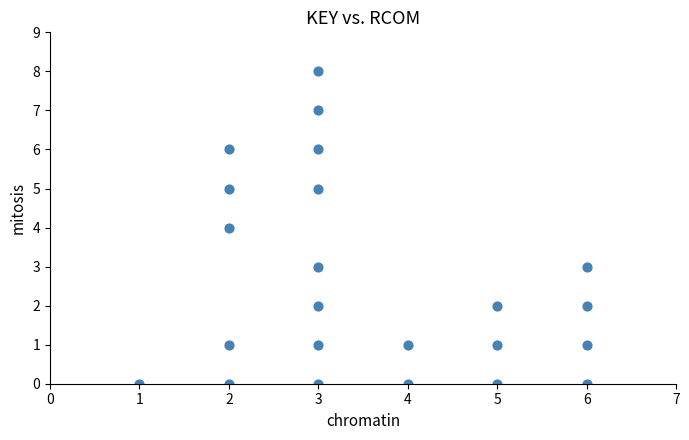

What is the range of Y values (max minus min)?

8